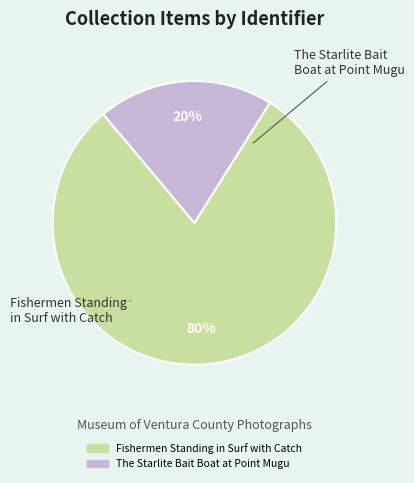

Is Fishermen Standing in Surf with Catch the majority of the pie?

Yes